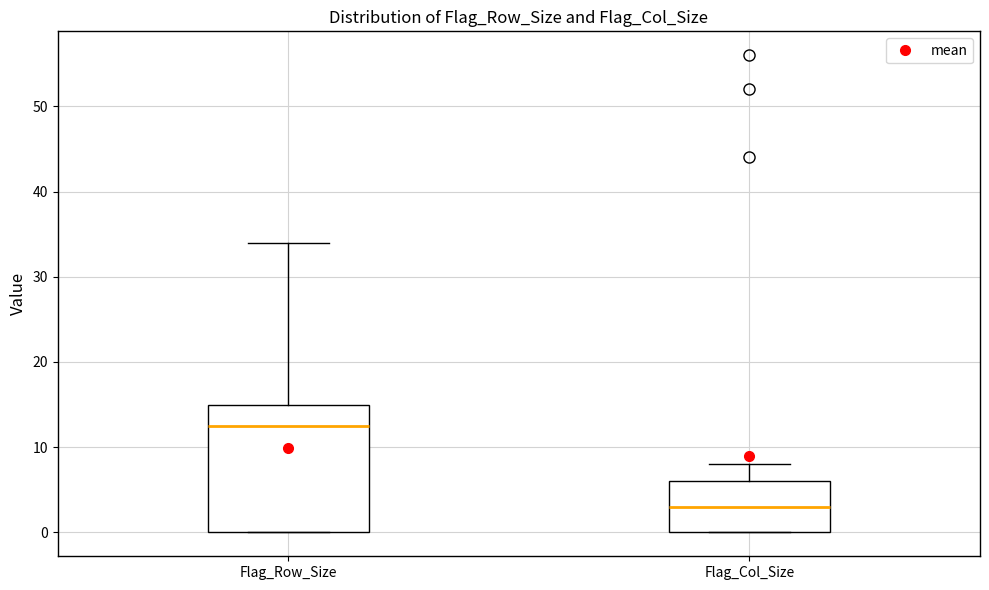

Reading left to right, transcribe this box plot: for each box, give where its median line is, the range the box spans, and where its two whiskers end, as read against the y-axis. The values are not printed on the chart, so give them approximately, as read against the axis.

Flag_Row_Size: median 13, box 0 to 15, whiskers 0 to 34
Flag_Col_Size: median 3, box 0 to 6, whiskers 0 to 8